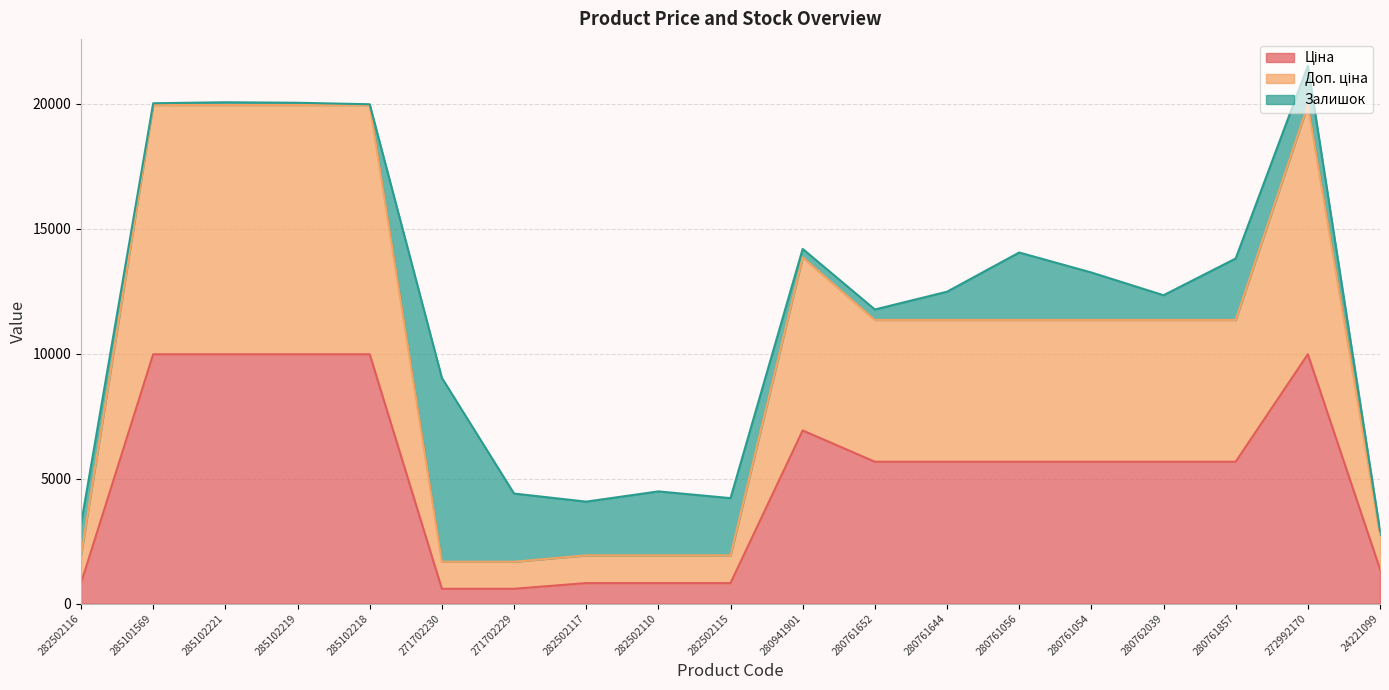

Does the chart have visible grid lines?

Yes